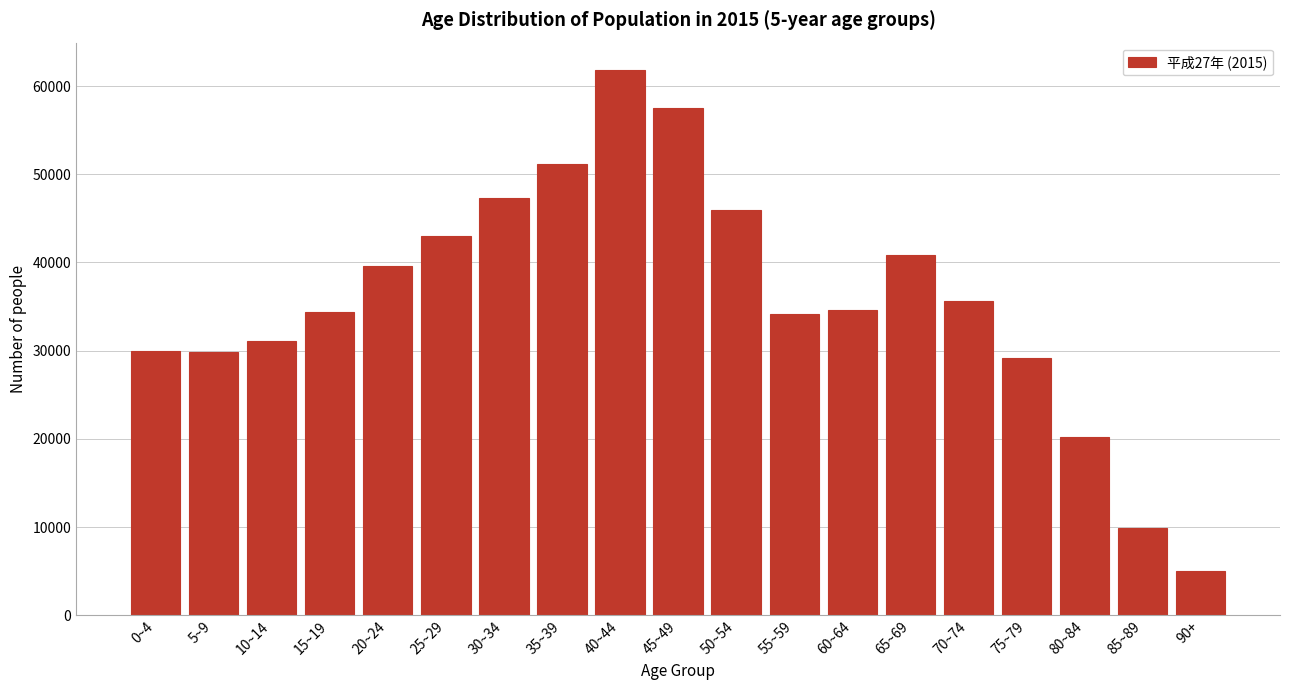

What is the change in value from 15~19 to 90+?

-29394